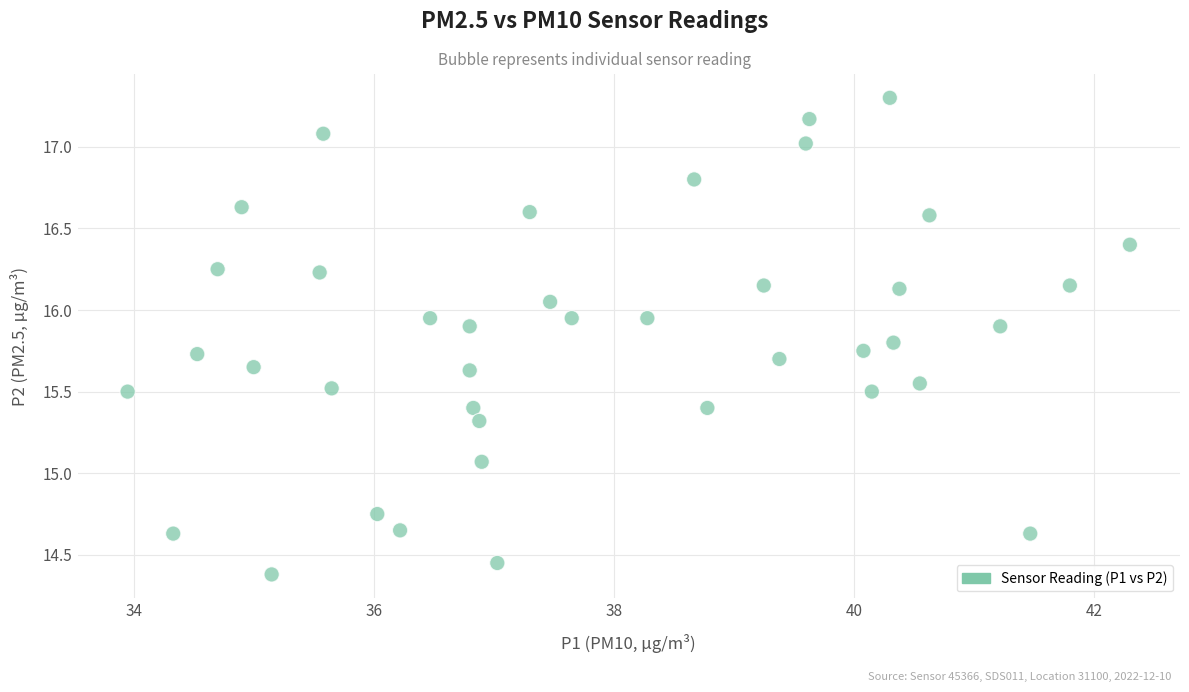

What is the range of X values (max minus min)?

8.3